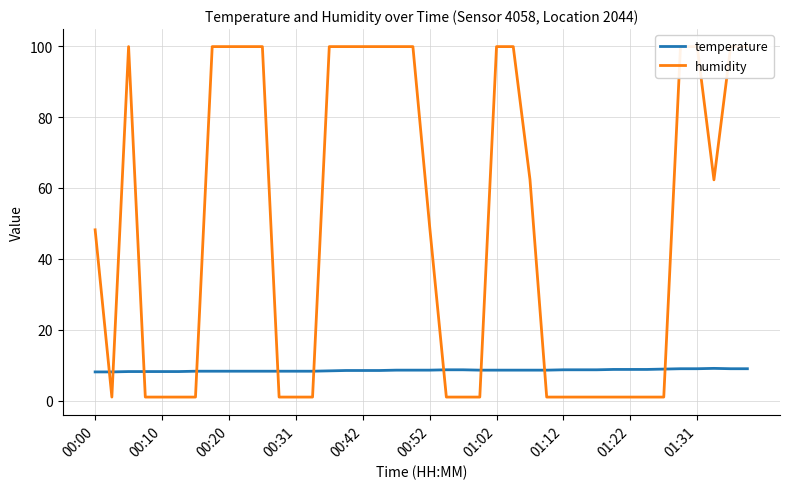

What is the lowest value of the temperature series?

8.1